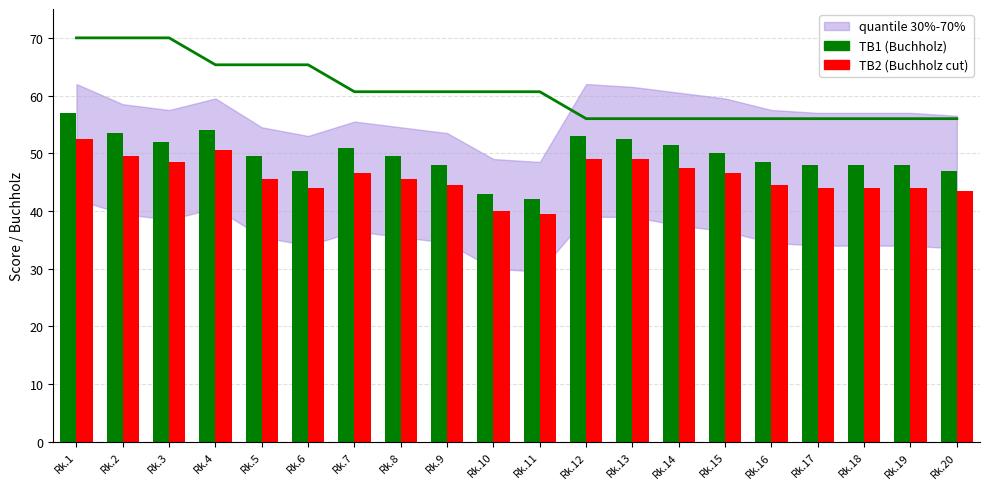

List the series in order of their overall mean, lowest first.

TB2 (Buchholz cut), TB1 (Buchholz)